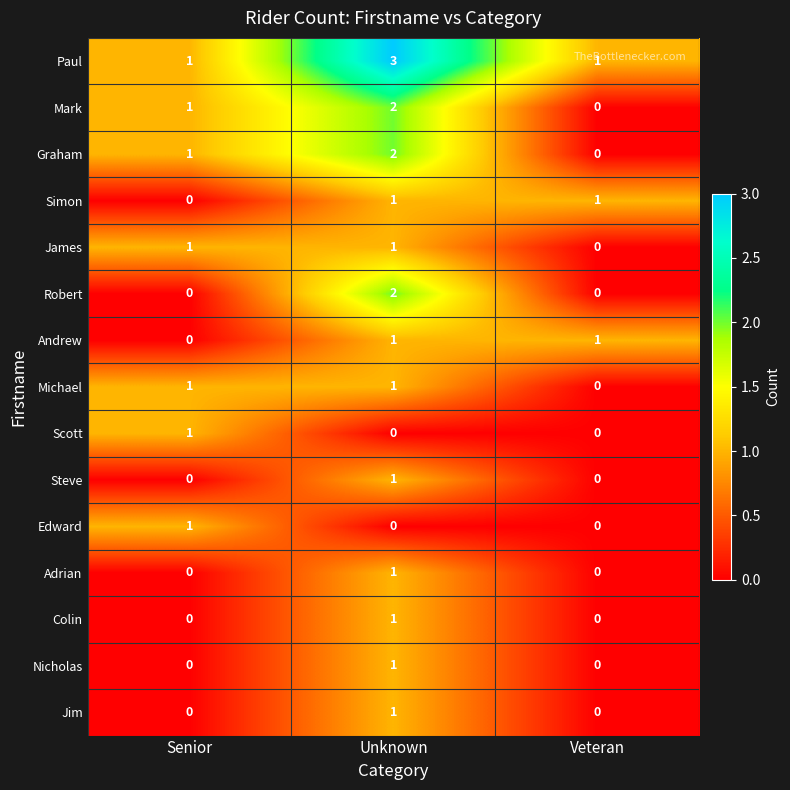

What is the greatest value displayed?

3